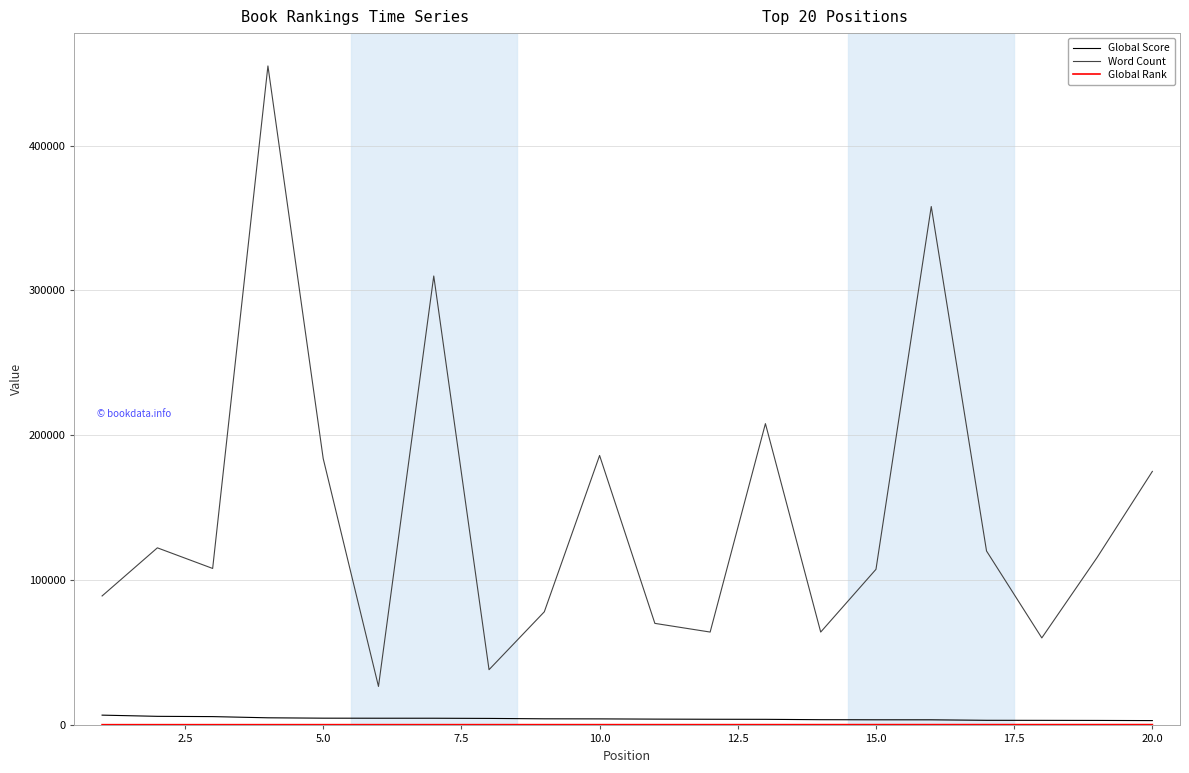

Which series has the largest total across all categories?

Word Count